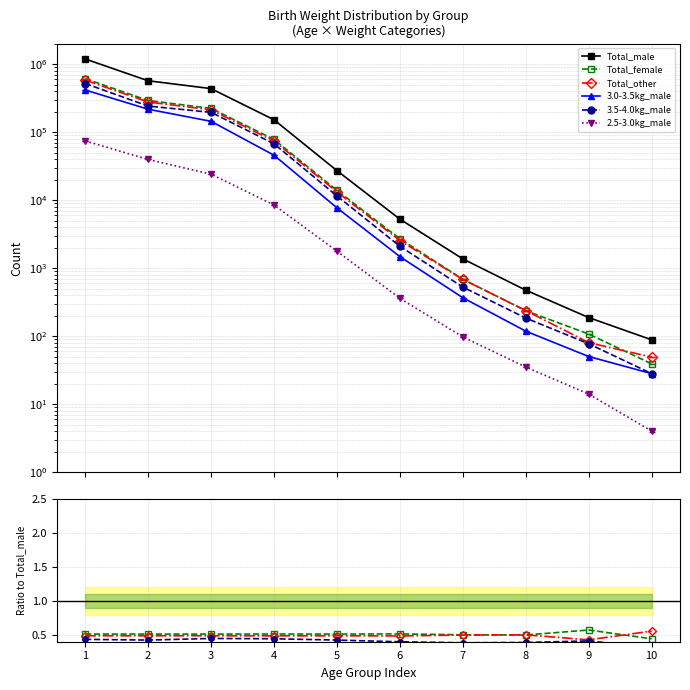

Is it true that 2.5-3.0kg_male equals 0.0 at 5?

False